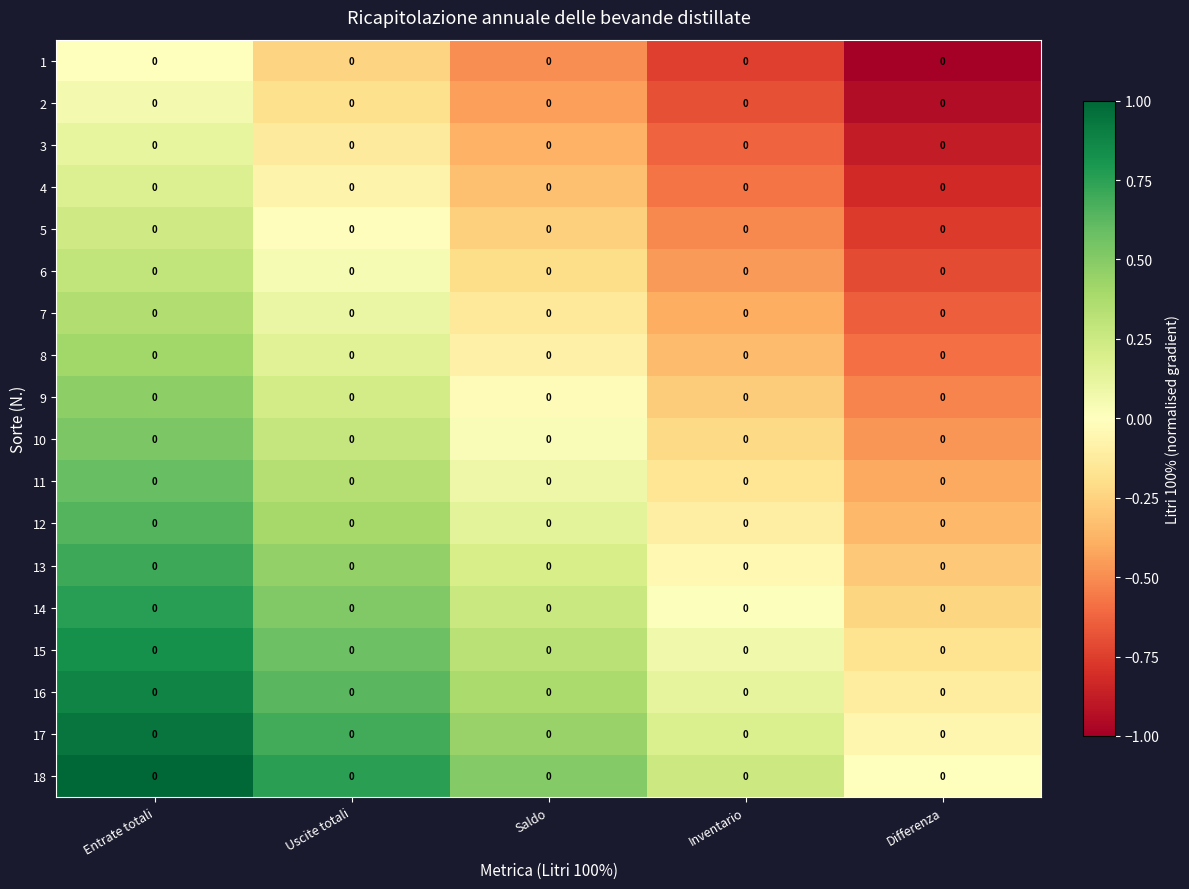

The value of 1 at Differenza is -1.4. True or false?

False